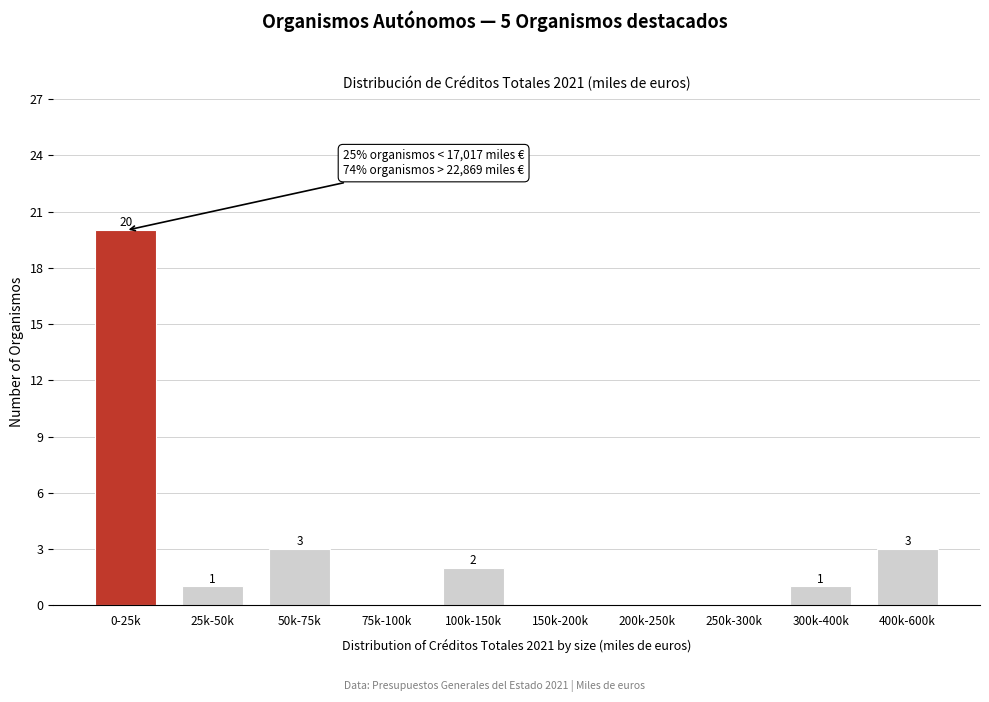

Reading left to right, extract all data points from this chart.

0-25k=20	25k-50k=1	50k-75k=3	75k-100k=0	100k-150k=2	150k-200k=0	200k-250k=0	250k-300k=0	300k-400k=1	400k-600k=3